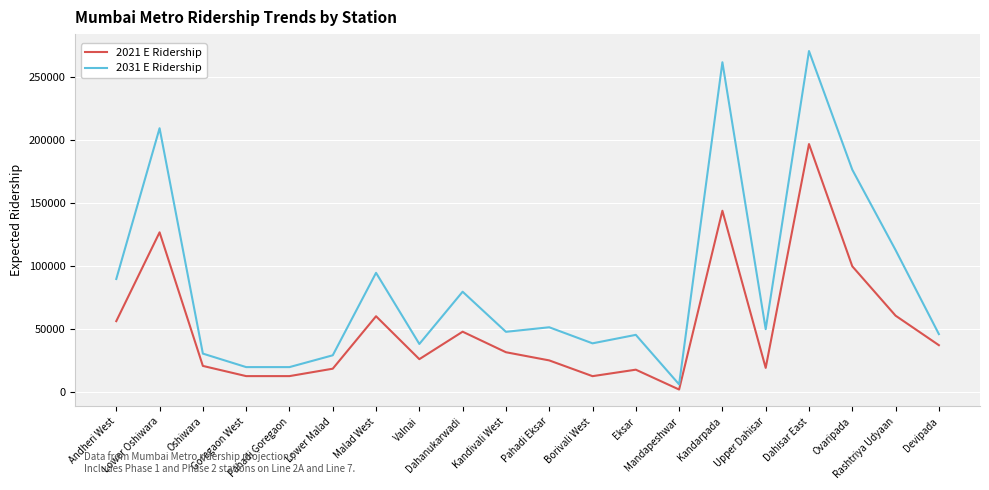

Rank the series by their average value, from lowest to highest.

2021 E Ridership, 2031 E Ridership